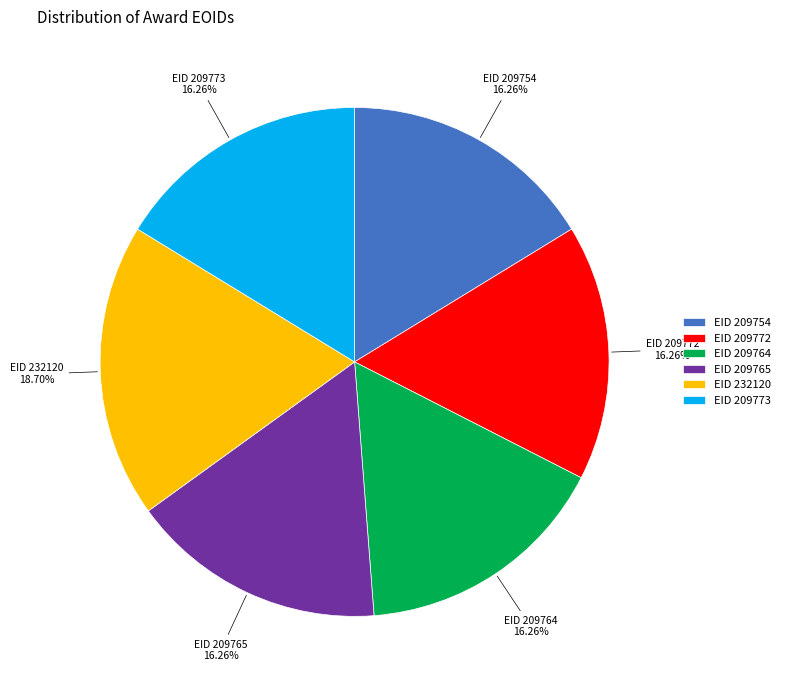

Which slice is the largest?

EID 232120